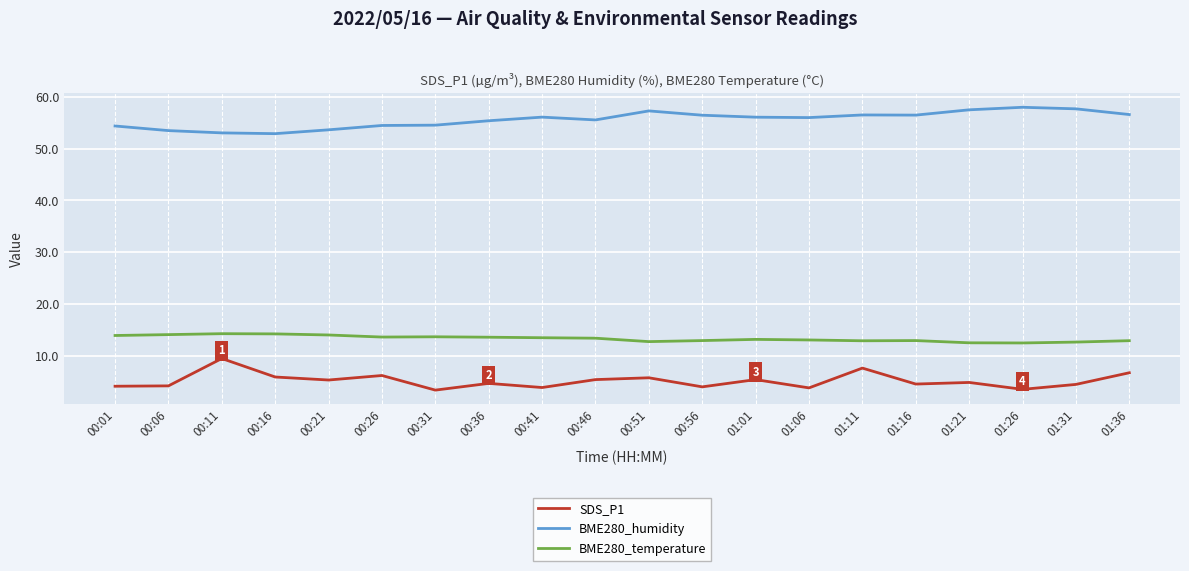

What are all the series names shown in the legend?

SDS_P1, BME280_humidity, BME280_temperature